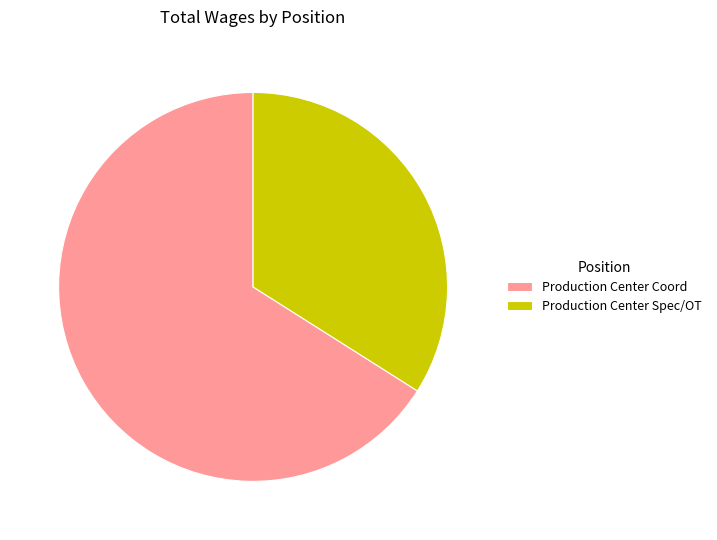

Is the sum of Production Center Coord and Production Center Spec/OT greater than half?

Yes